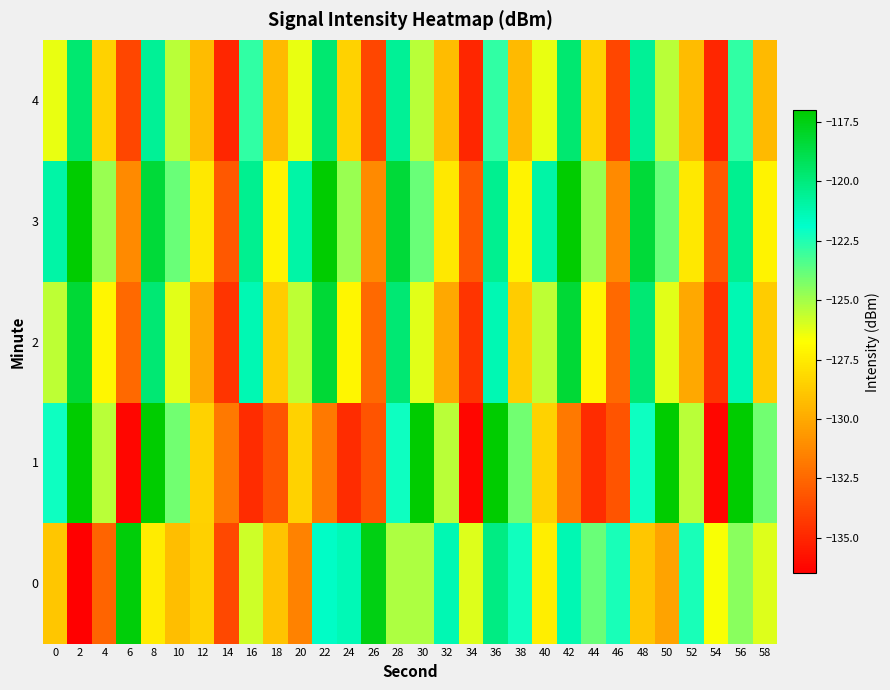

Reading right to left, extract all data points from this chart.

0: 58=-126.1	56=-124.5	54=-126.6	52=-122.3	50=-130.2	48=-128.9	46=-122.4	44=-123.9	42=-121.3	40=-127.4	38=-122.2	36=-120.2	34=-126.1	32=-121.3	30=-125.2	28=-125.2	26=-117.5	24=-121.3	22=-121.8	20=-131.5	18=-129.0	16=-125.8	14=-133.7	12=-128.5	10=-129.2	8=-127.4	6=-117.3	4=-132.6	2=-136.5	0=-128.9
1: 58=-124.1	56=-117.1	54=-136.2	52=-125.4	50=-117.0	48=-122.2	46=-133.2	44=-134.8	42=-131.8	40=-128.4	38=-124.1	36=-117.1	34=-136.2	32=-125.4	30=-117.0	28=-122.2	26=-133.2	24=-134.8	22=-131.8	20=-128.4	18=-133.2	16=-134.8	14=-131.8	12=-128.4	10=-124.1	8=-117.1	6=-136.2	4=-125.4	2=-117.0	0=-122.2
2: 58=-128.7	56=-121.3	54=-134.5	52=-130.1	50=-126.2	48=-119.8	46=-132.4	44=-127.1	42=-118.3	40=-125.5	38=-128.7	36=-121.3	34=-134.5	32=-130.1	30=-126.2	28=-119.8	26=-132.4	24=-127.1	22=-118.3	20=-125.5	18=-128.7	16=-121.3	14=-134.5	12=-130.1	10=-126.2	8=-119.8	6=-132.4	4=-127.1	2=-118.3	0=-125.5
3: 58=-127.2	56=-120.5	54=-133.1	52=-127.6	50=-123.9	48=-118.4	46=-131.2	44=-124.8	42=-116.5	40=-121.0	38=-127.2	36=-120.5	34=-133.1	32=-127.6	30=-123.9	28=-118.4	26=-131.2	24=-124.8	22=-116.5	20=-121.0	18=-127.2	16=-120.5	14=-133.1	12=-127.6	10=-123.9	8=-118.4	6=-131.2	4=-124.8	2=-116.5	0=-121.0
4: 58=-129.4	56=-122.8	54=-135.0	52=-129.3	50=-125.4	48=-120.6	46=-133.8	44=-128.5	42=-119.7	40=-126.3	38=-129.4	36=-122.8	34=-135.0	32=-129.3	30=-125.4	28=-120.6	26=-133.8	24=-128.5	22=-119.7	20=-126.3	18=-129.4	16=-122.8	14=-135.0	12=-129.3	10=-125.4	8=-120.6	6=-133.8	4=-128.5	2=-119.7	0=-126.3